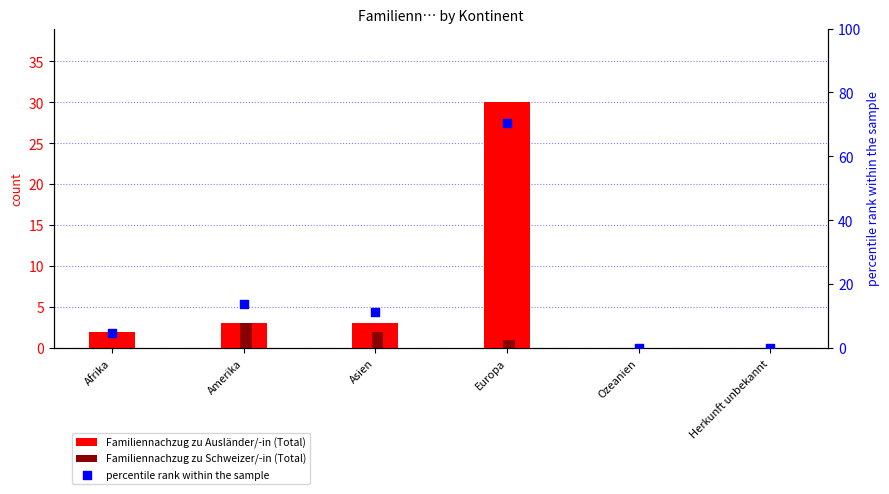

Which series contains the highest Y value?

percentile rank within the sample